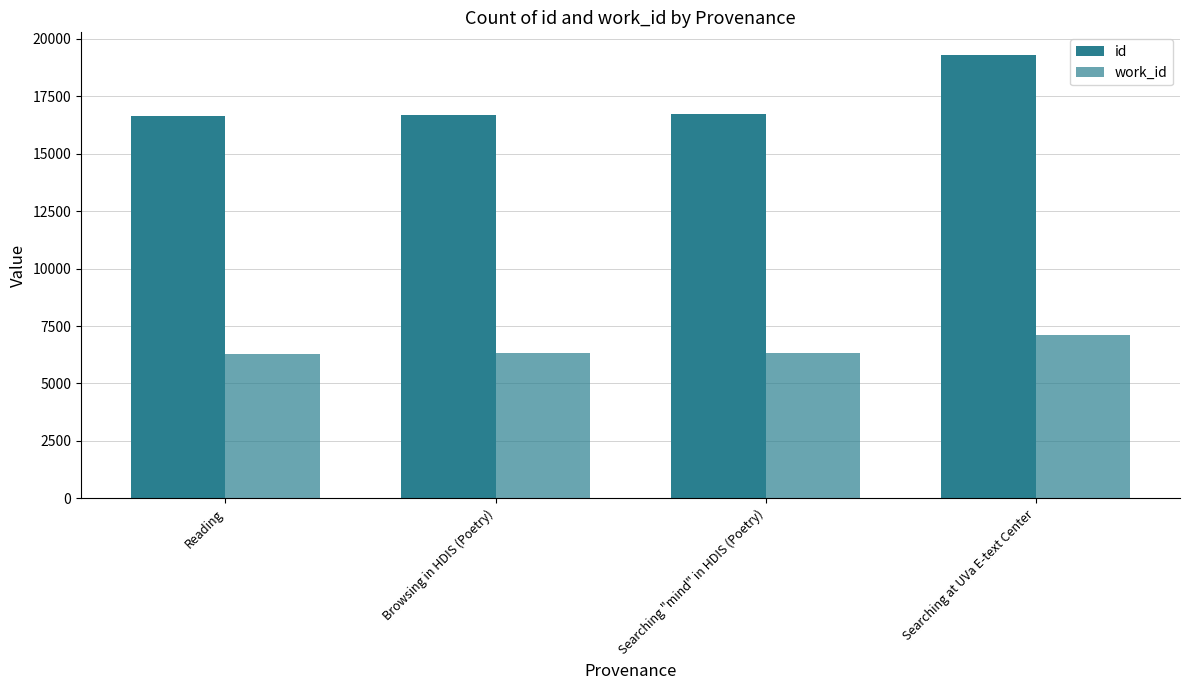

How many values in the id series are below 16741?

2